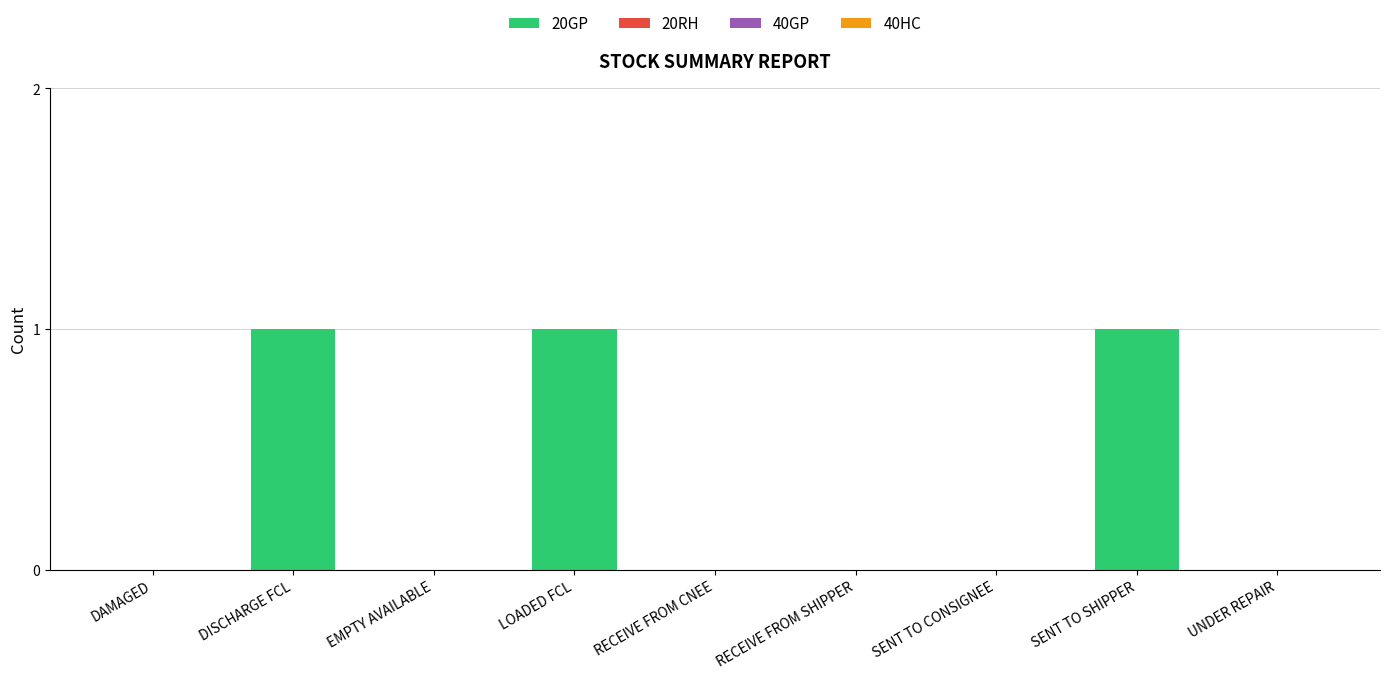

Reading left to right, transcribe all the data shown in this chart.

DAMAGED=0	DISCHARGE FCL=1	EMPTY AVAILABLE=0	LOADED FCL=1	RECEIVE FROM CNEE=0	RECEIVE FROM SHIPPER=0	SENT TO CONSIGNEE=0	SENT TO SHIPPER=1	UNDER REPAIR=0